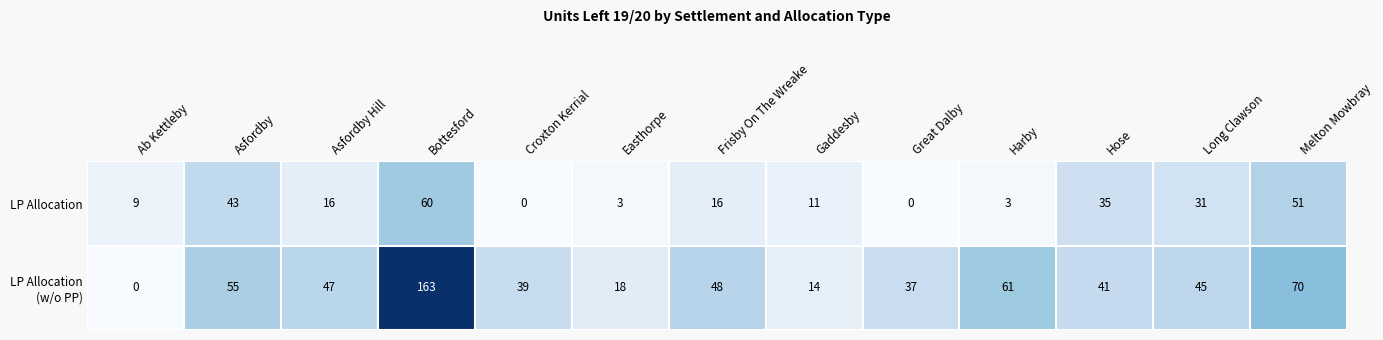

Is it true that LP Allocation equals 16 at Gaddesby?

False